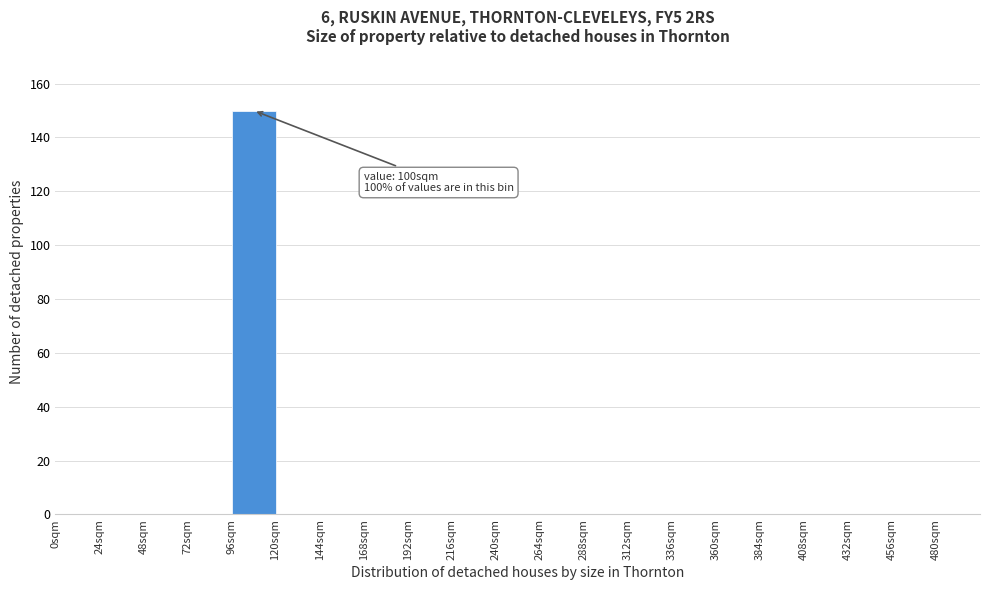

Over which range of the x-axis is the bar tallest?

96 to 120